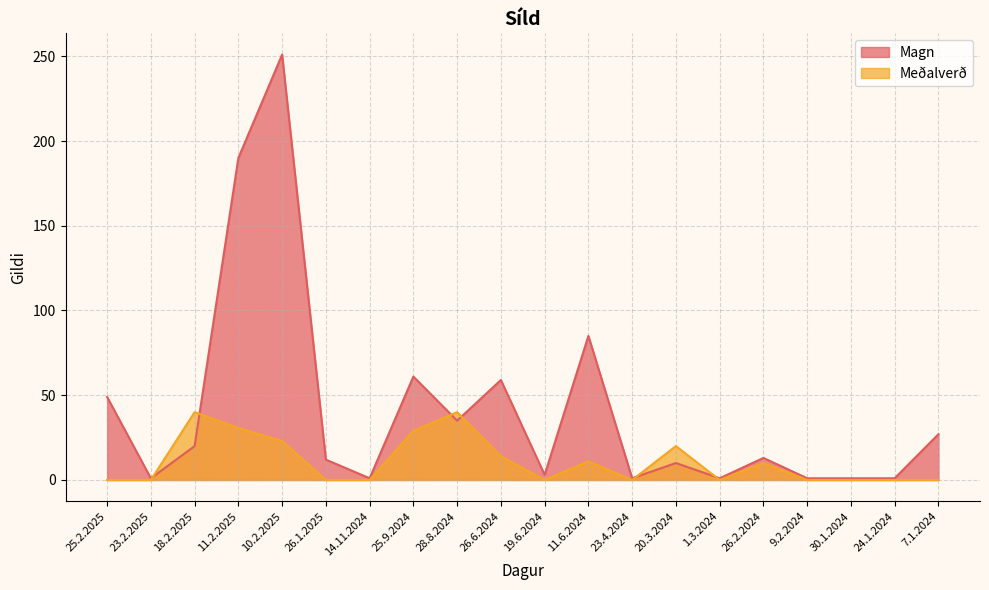

What is the label of the 3rd point from the left?

18.2.2025